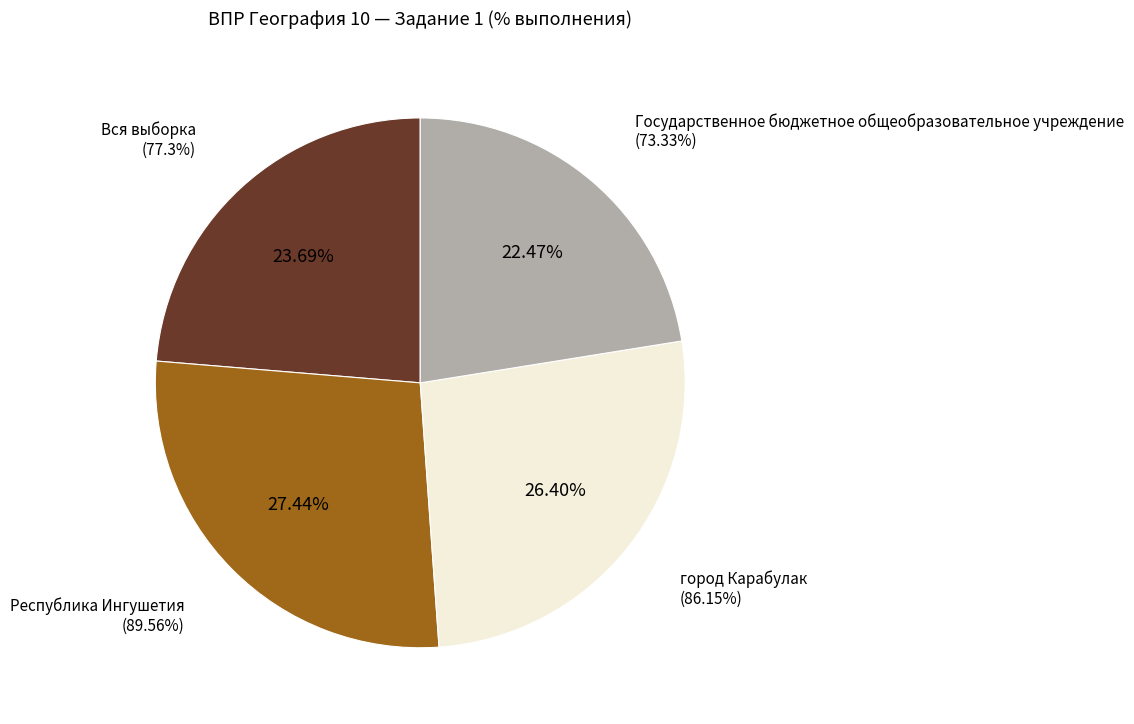

What percentage is the город Карабулак slice, to the nearest percent?

26%